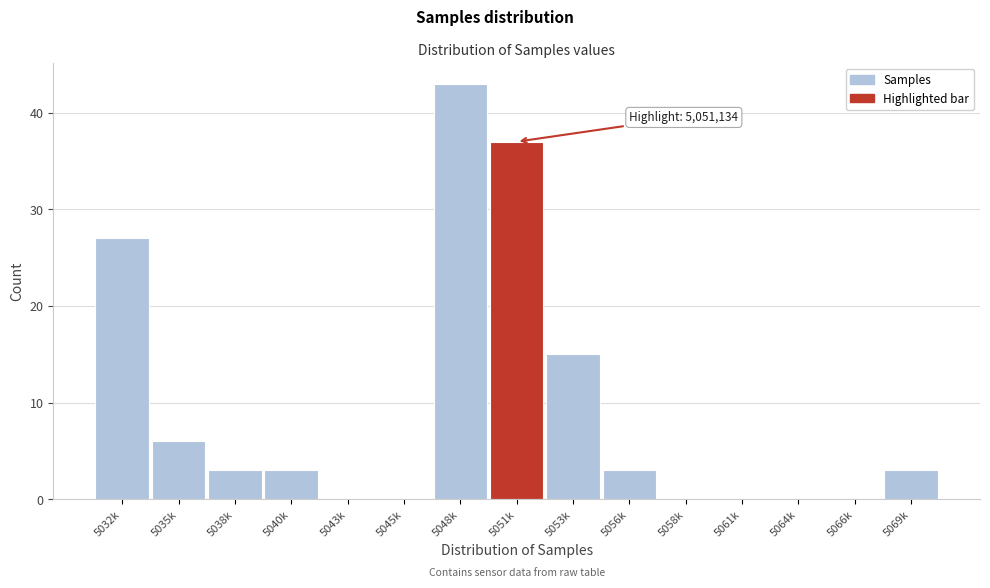

Reading left to right, list all the values displayed in this chart.

5032k=27	5035k=6	5038k=3	5040k=3	5043k=0	5045k=0	5048k=43	5051k=37	5053k=15	5056k=3	5058k=0	5061k=0	5064k=0	5066k=0	5069k=3